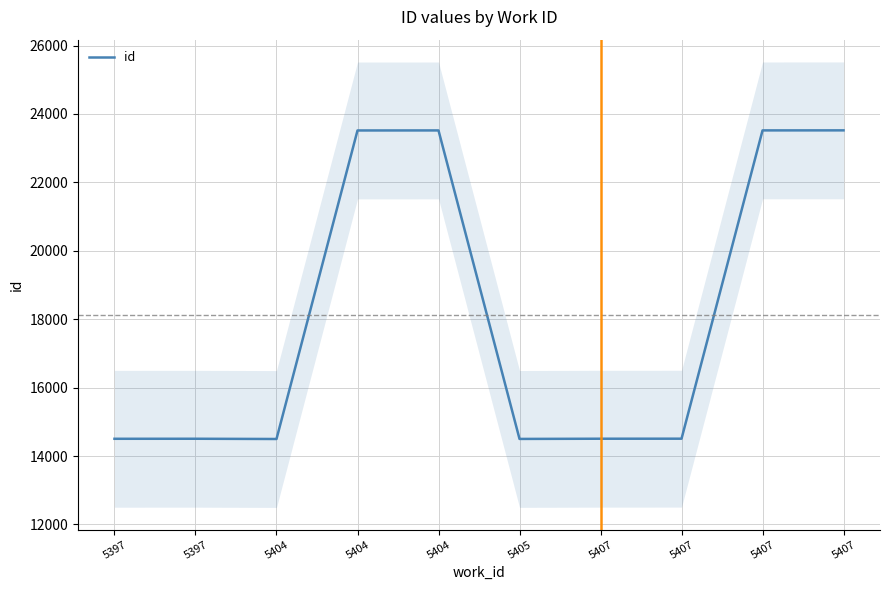

What is the difference between the maximum and minimum values?

9022